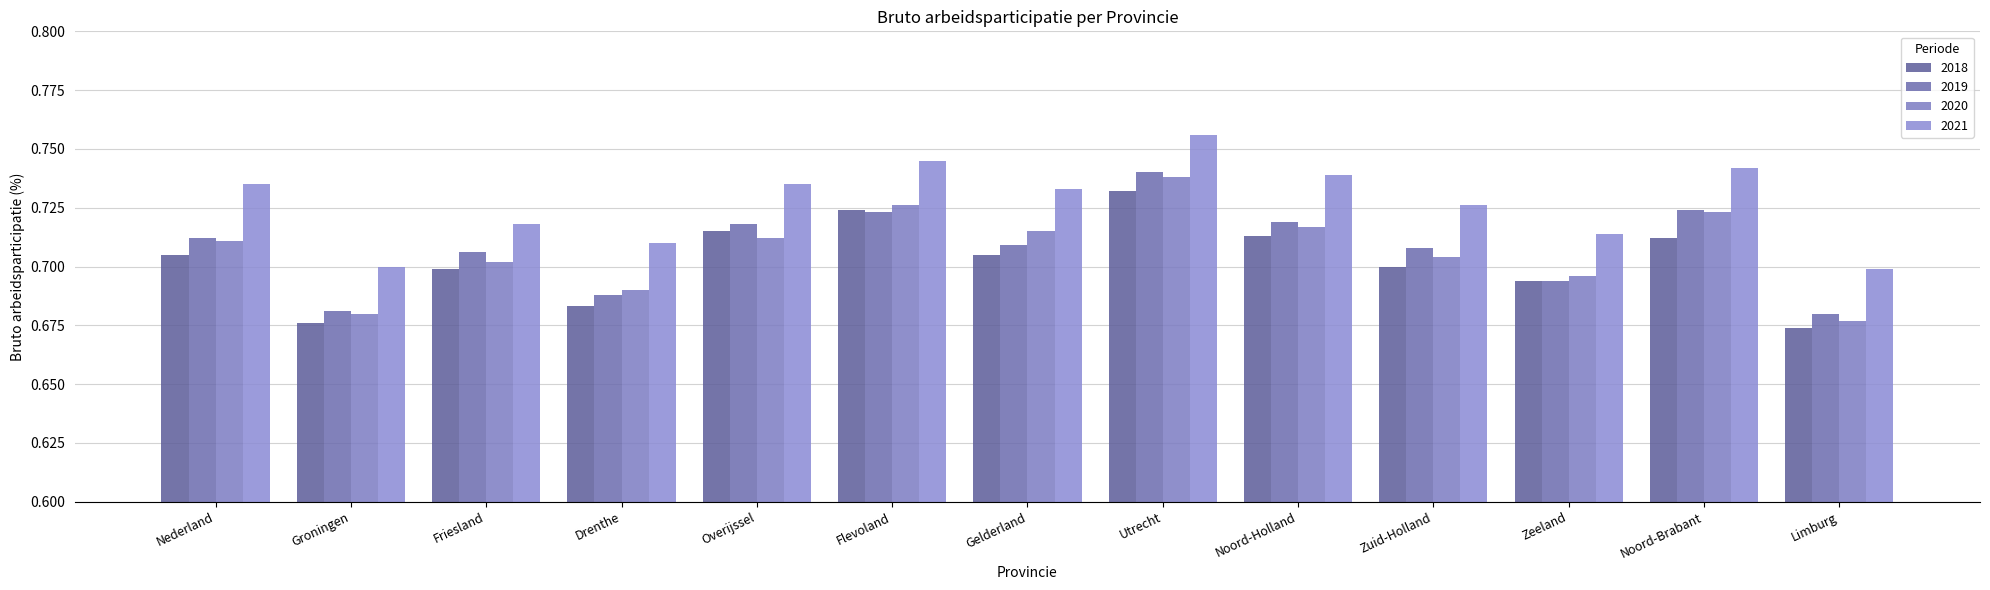

How many series are shown in this chart?

4